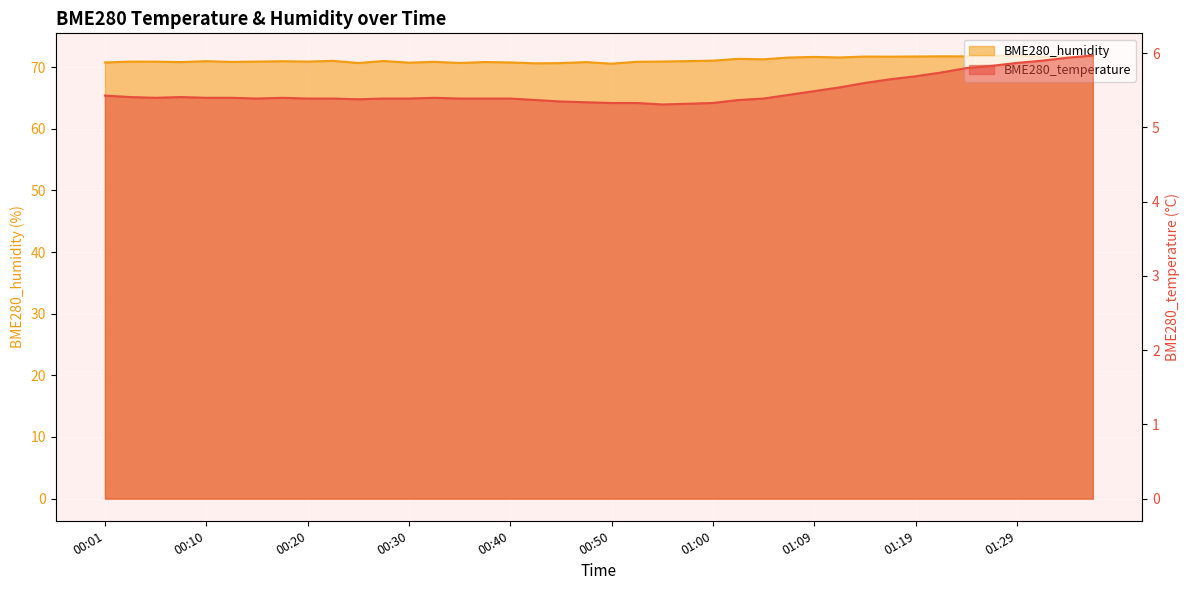

Reading left to right, what are all the values shown in this chart?

BME280_temperature: 5.4	5.4	5.4	5.4	5.4	5.4	5.4	5.4	5.4	5.4	5.4	5.4	5.4	5.4	5.4	5.4	5.4	5.4	5.3	5.3	5.3	5.3	5.3	5.3	5.3	5.4	5.4	5.4	5.5	5.5	5.6	5.7	5.7	5.7	5.8	5.8	5.9	5.9	5.9	6.0
BME280_humidity: 70.8	70.9	70.9	70.8	71.0	70.9	70.9	71.0	70.9	71.0	70.7	71.0	70.7	70.9	70.7	70.8	70.8	70.6	70.7	70.8	70.6	70.9	70.9	71.0	71.1	71.4	71.3	71.6	71.7	71.6	71.7	71.7	71.7	71.8	71.8	71.8	71.9	71.7	71.7	71.6